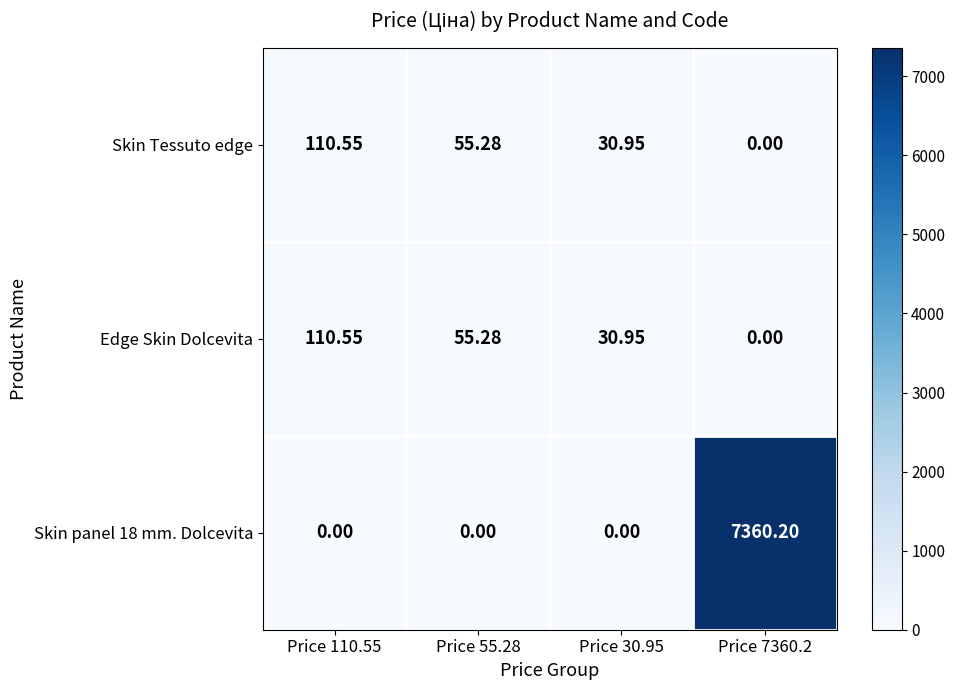

How many values in the Edge Skin Dolcevita series exceed 55?

2